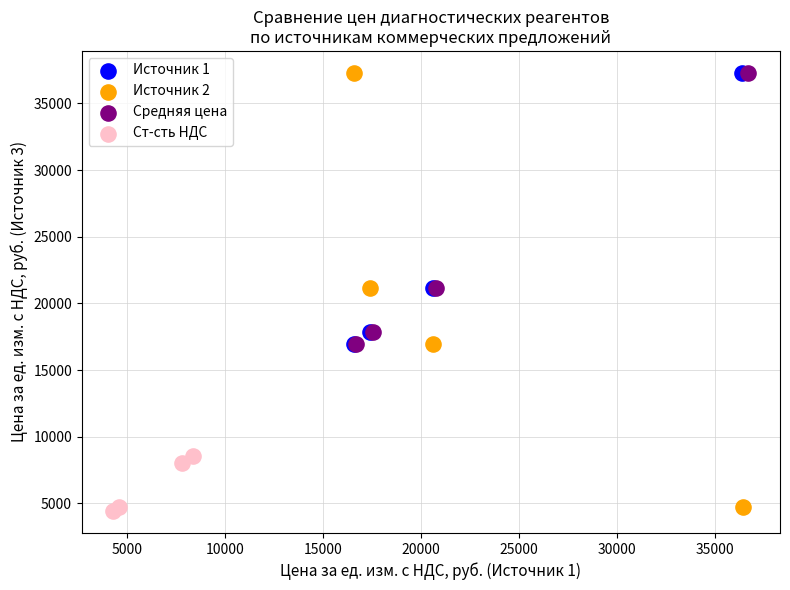

Which series has the widest spread of Y values?

Источник 2